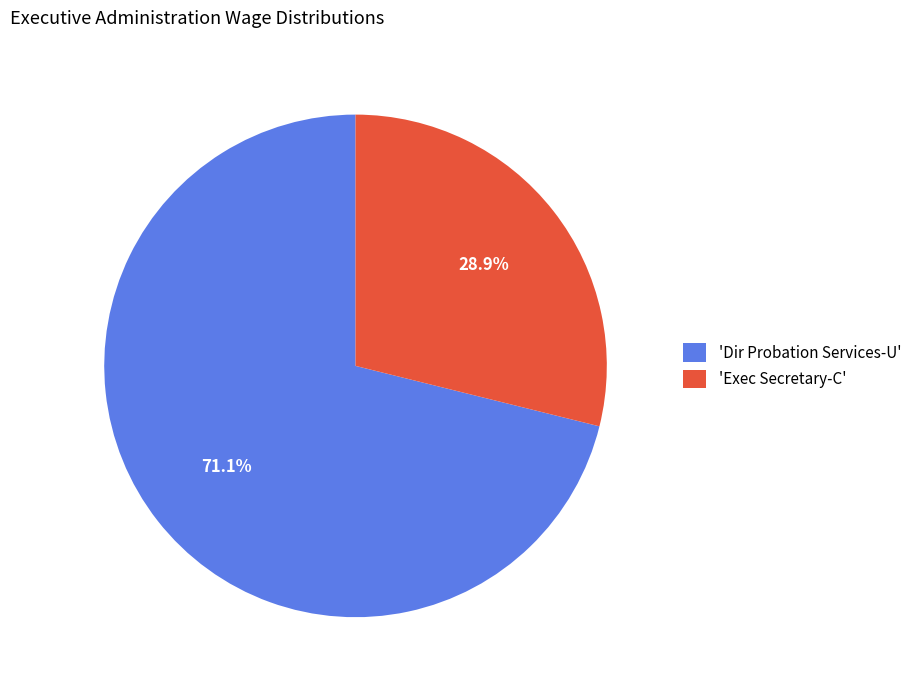

What is the largest slice in the pie chart?

'Dir Probation Services-U'